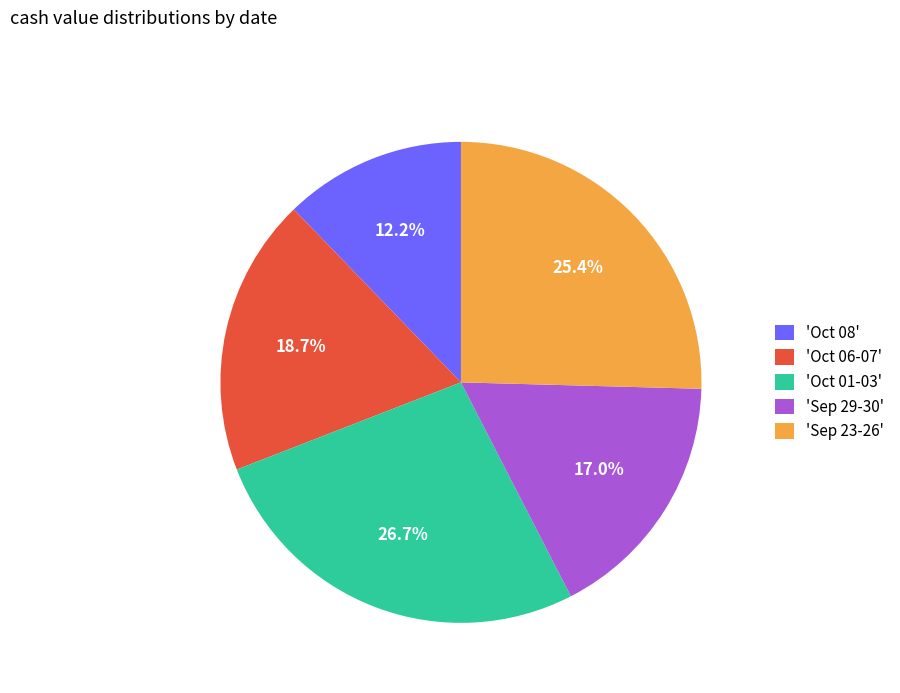

Which slice is the largest?

'Oct 01-03'